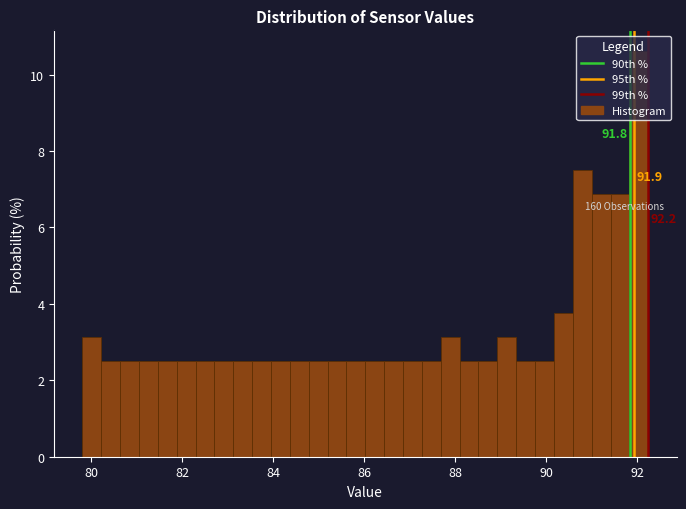

Around what value on the x-axis is the tallest bar? Give the approximate position of its centre, as read against the axis.

92.0